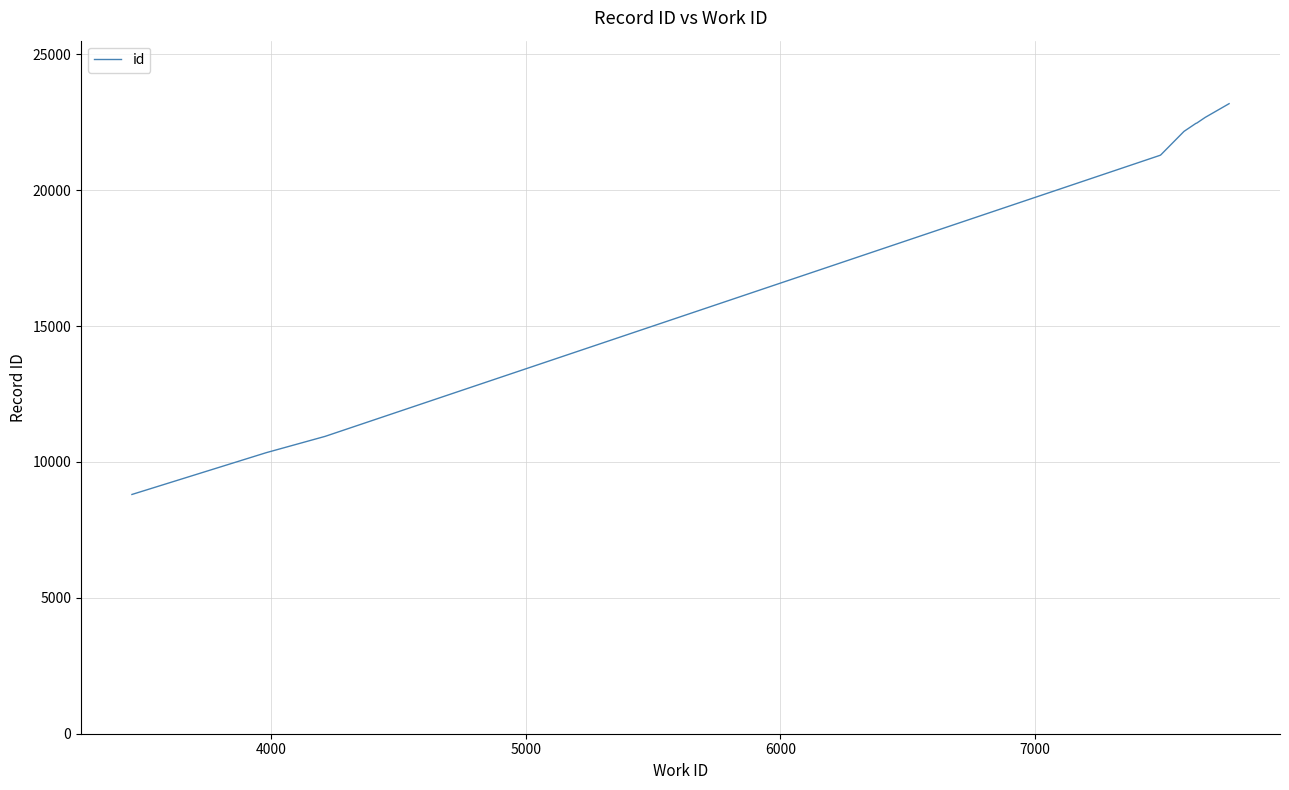

What is the difference between the maximum and minimum values?

14380